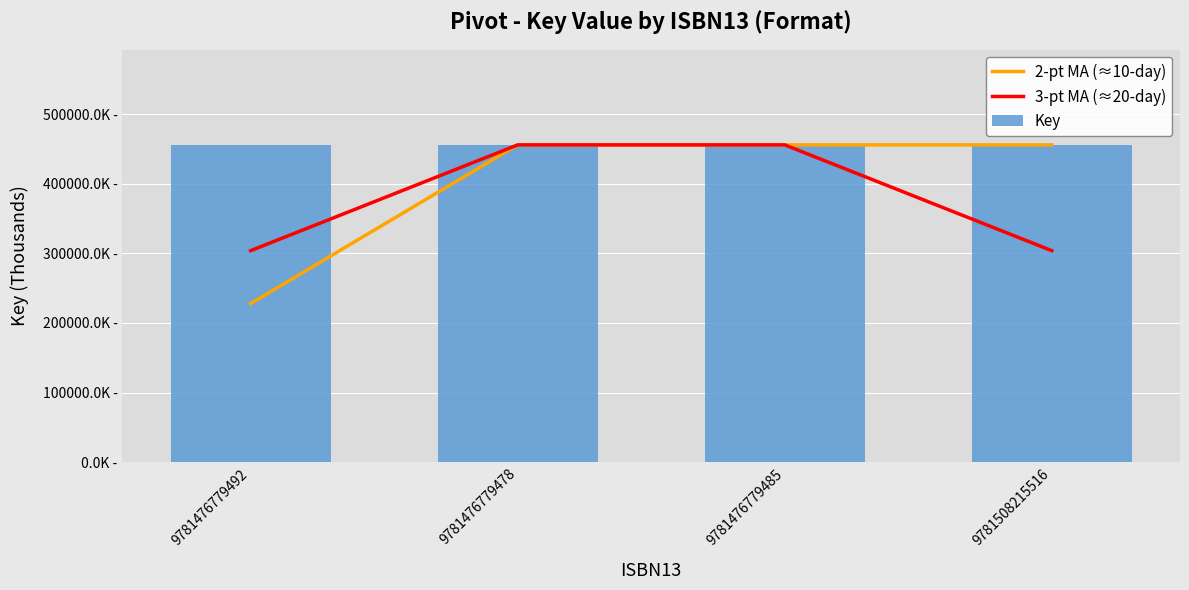

Reading left to right, list all the values displayed in this chart.

2-pt MA (≈10-day): 9781476779492=227835.6	9781476779478=455671.1	9781476779485=455671.1	9781508215516=455671.1
3-pt MA (≈20-day): 9781476779492=303780.8	9781476779478=455671.1	9781476779485=455671.1	9781508215516=303780.8
Key: 9781476779492=455671.1	9781476779478=455671.1	9781476779485=455671.1	9781508215516=455671.1